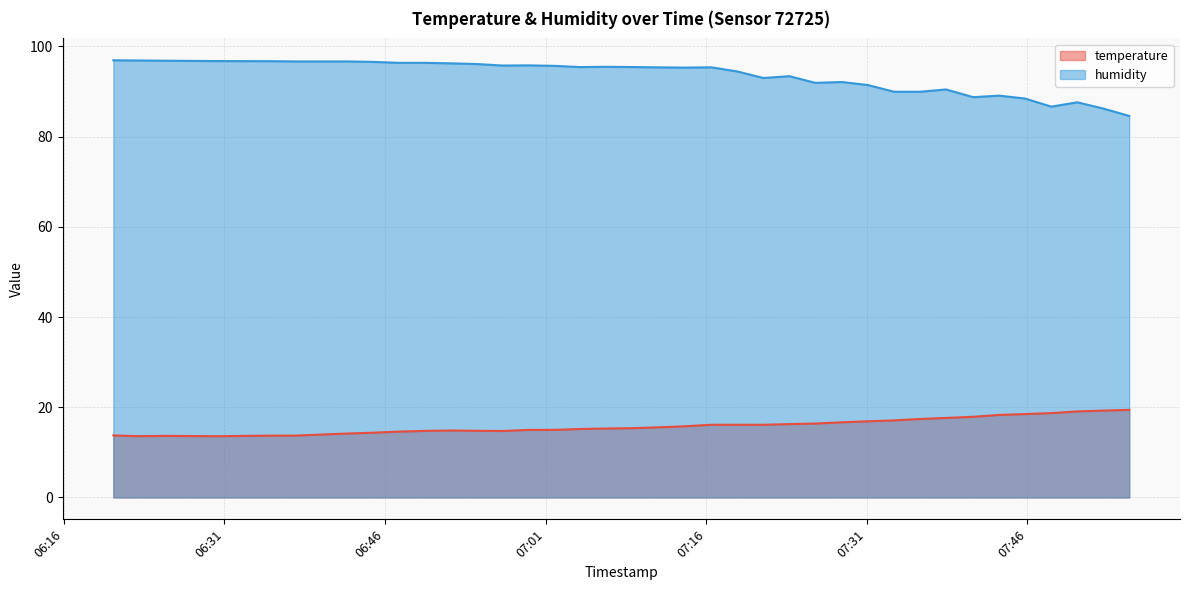

Which category has the highest value in the humidity series?

2022-11-14T06:20:37